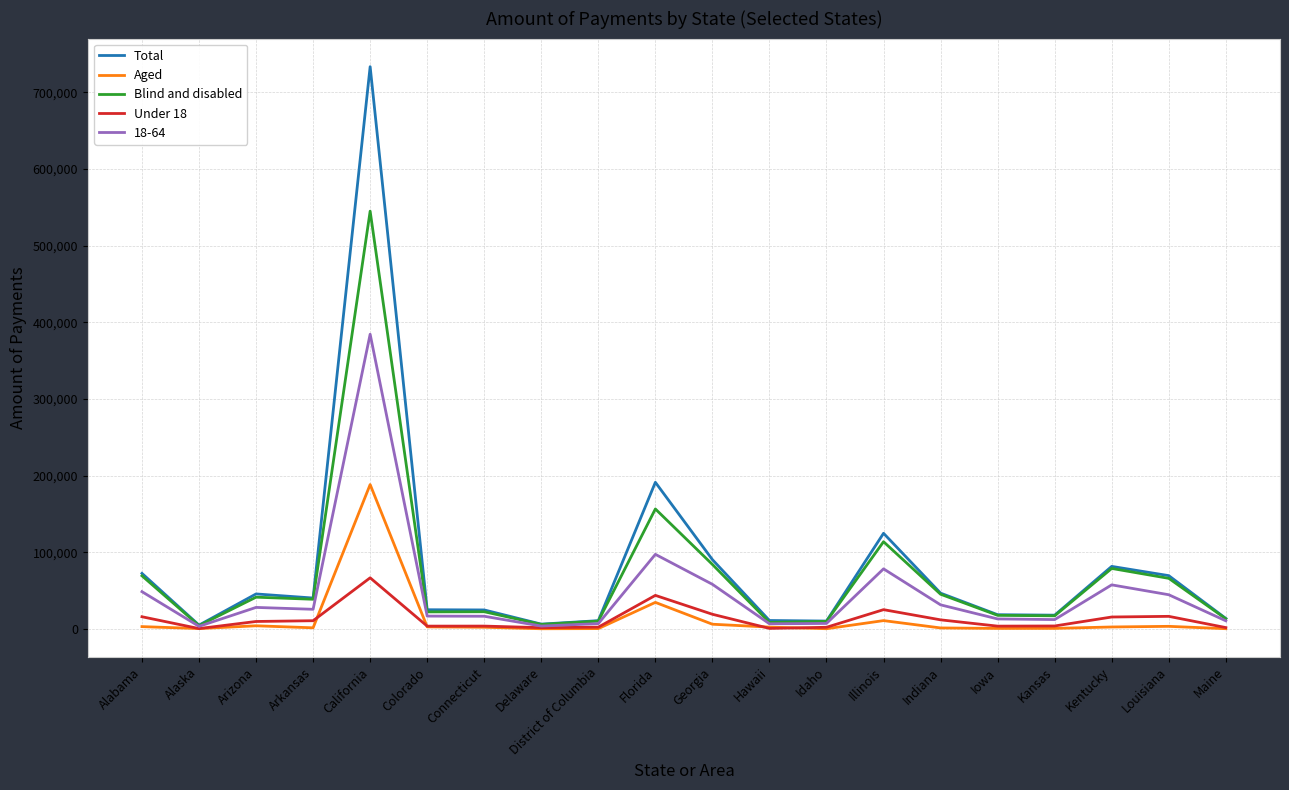

What are all the series names shown in the legend?

Total, Aged, Blind and disabled, Under 18, 18-64